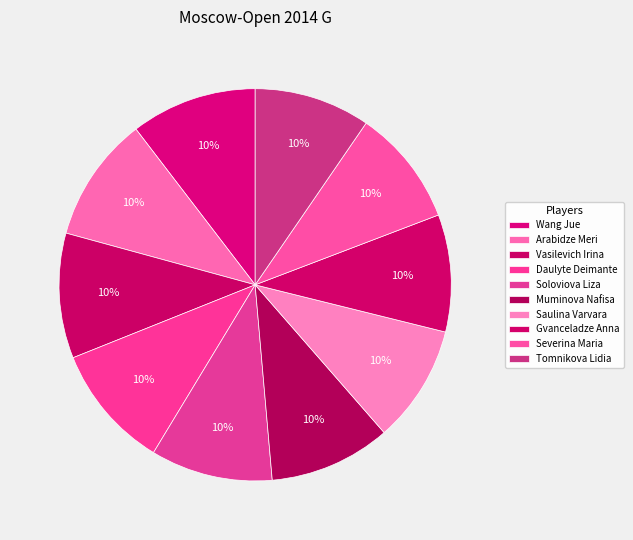

Which category has the biggest portion of the pie?

Wang Jue